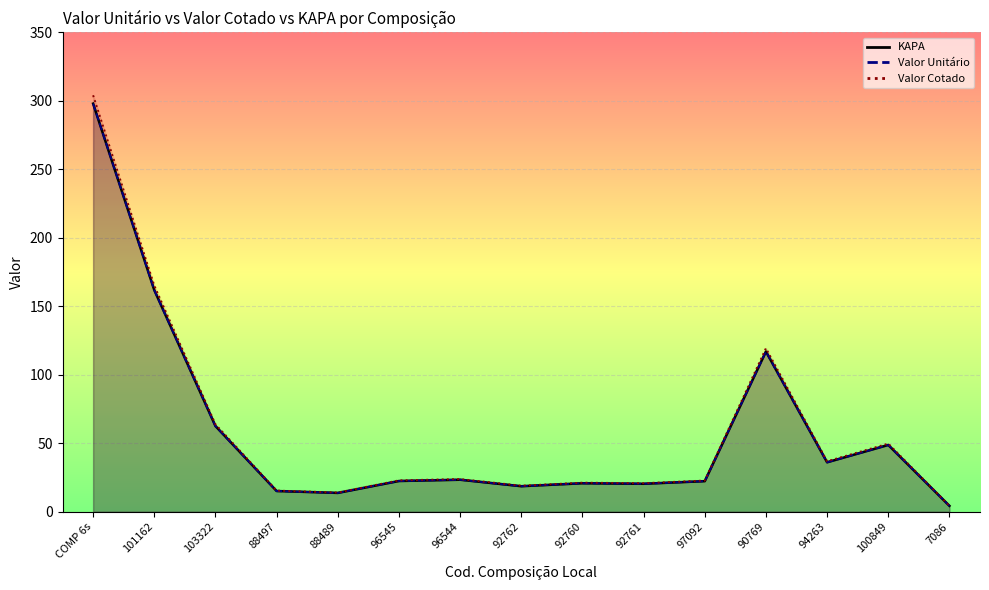

Which category has the highest value in the Valor Cotado series?

COMP 6s